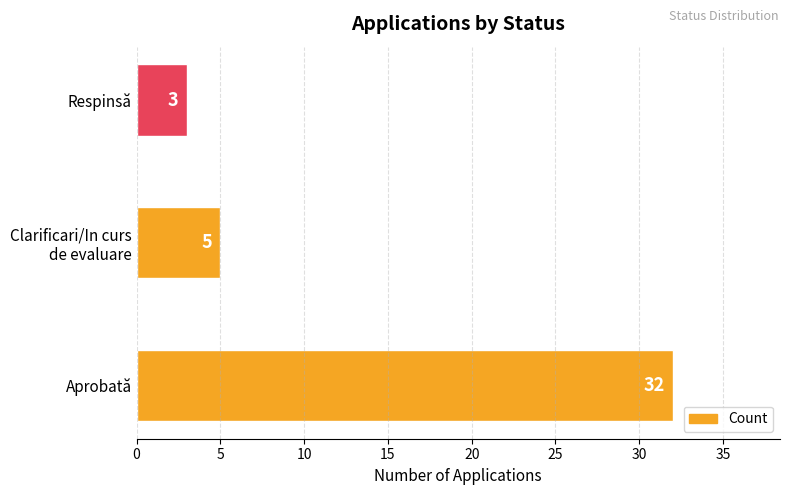

True or false: the data shows 1 at Respinsă.

False